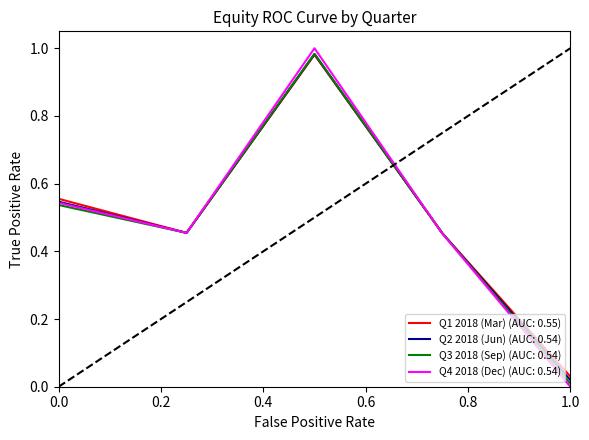

List the series in order of their overall mean, highest first.

Q1 2018 (Mar) (AUC: 0.55), Q2 2018 (Jun) (AUC: 0.54), Q4 2018 (Dec) (AUC: 0.54), Q3 2018 (Sep) (AUC: 0.54)